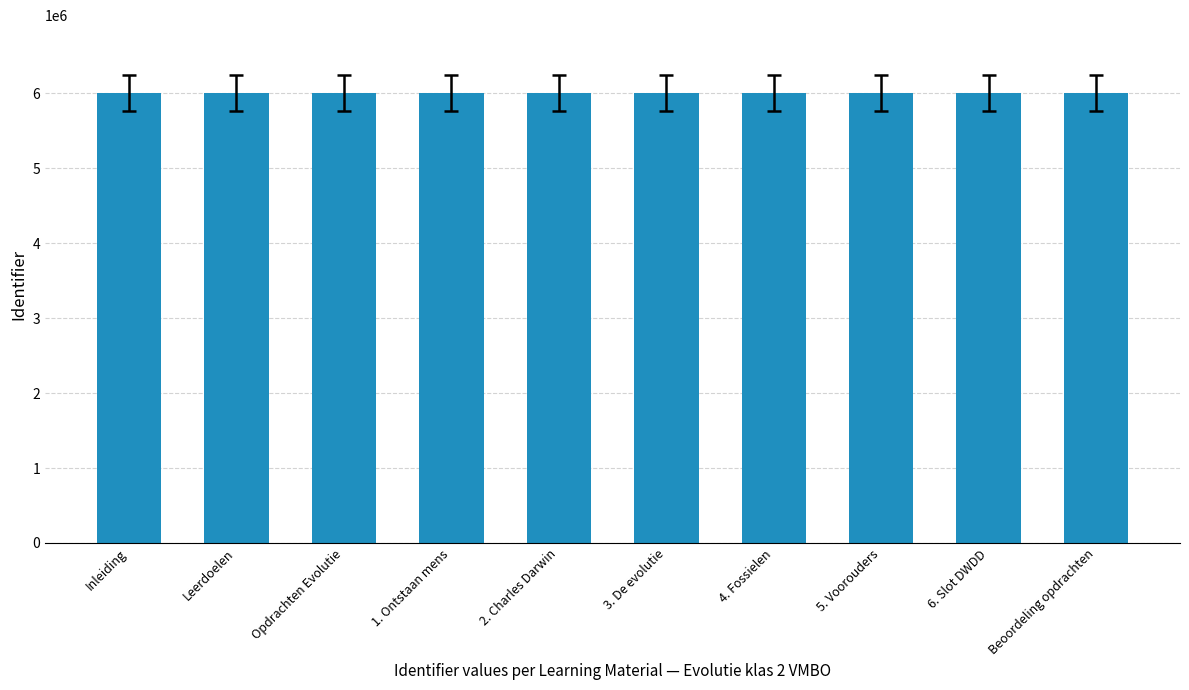

Does the chart contain any negative values?

No